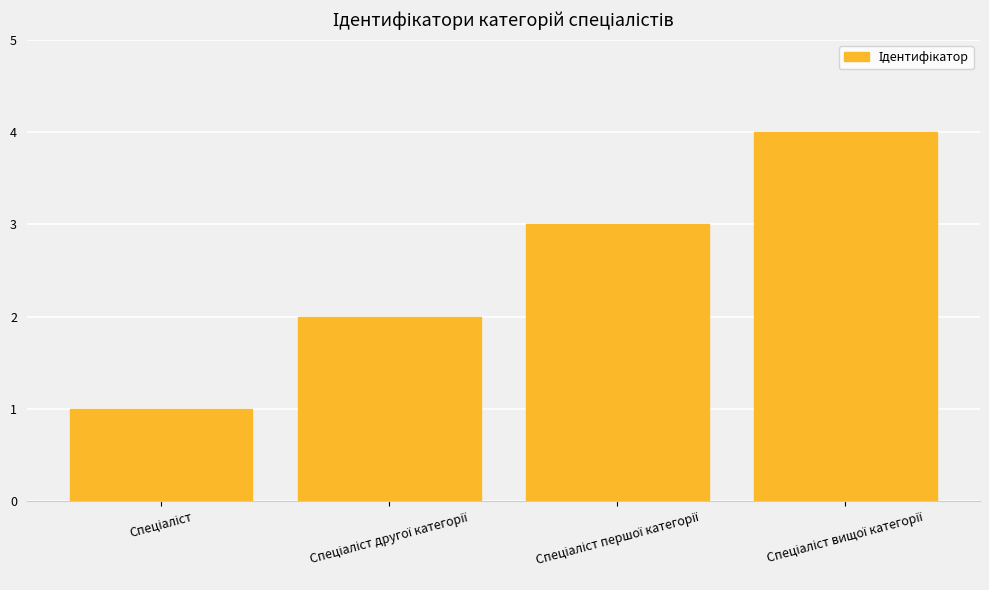

What is the difference between the second highest and minimum values?

2